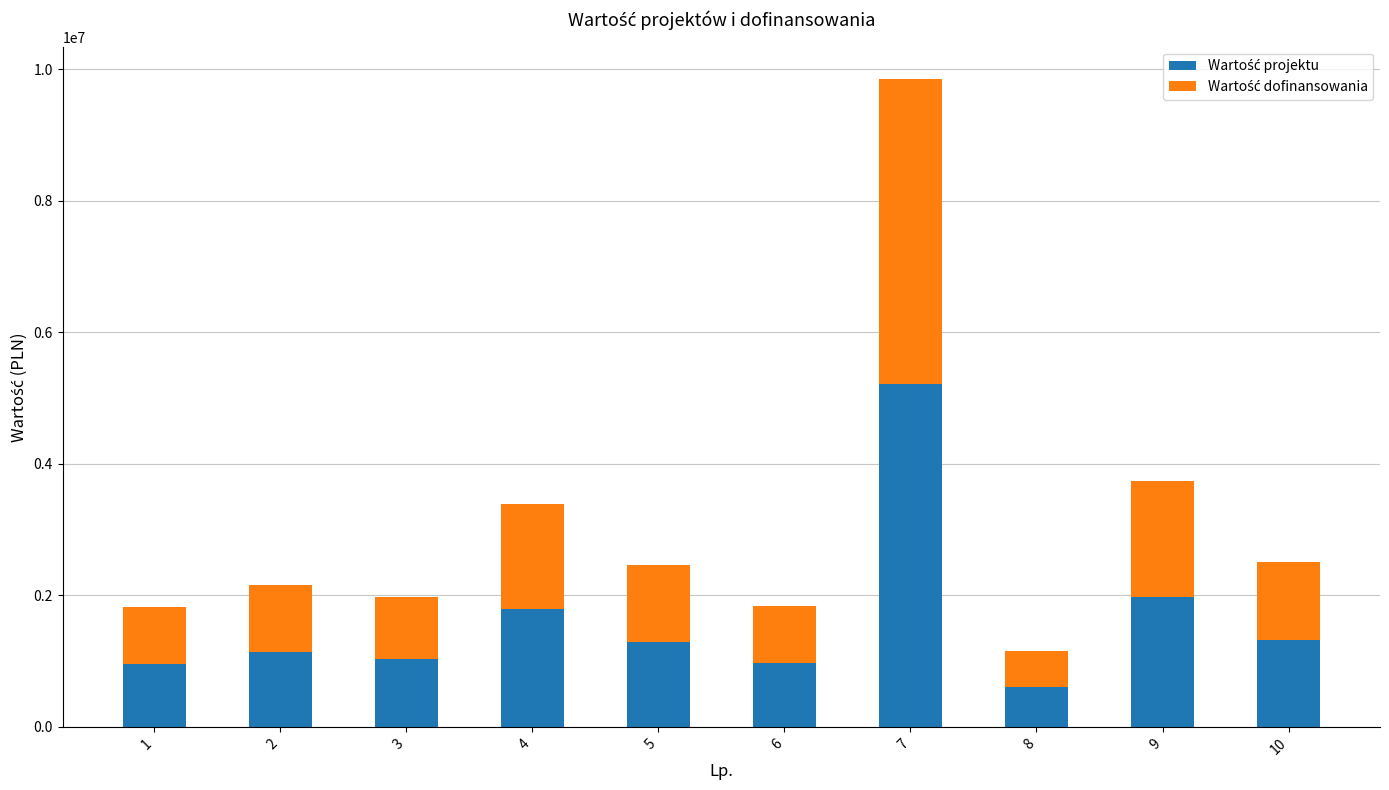

At which category is the sum across all series the highest?

7